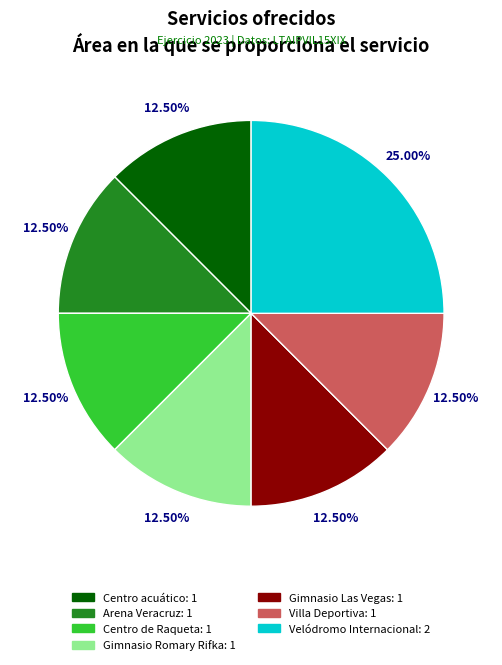

Is there a majority slice in this chart?

No